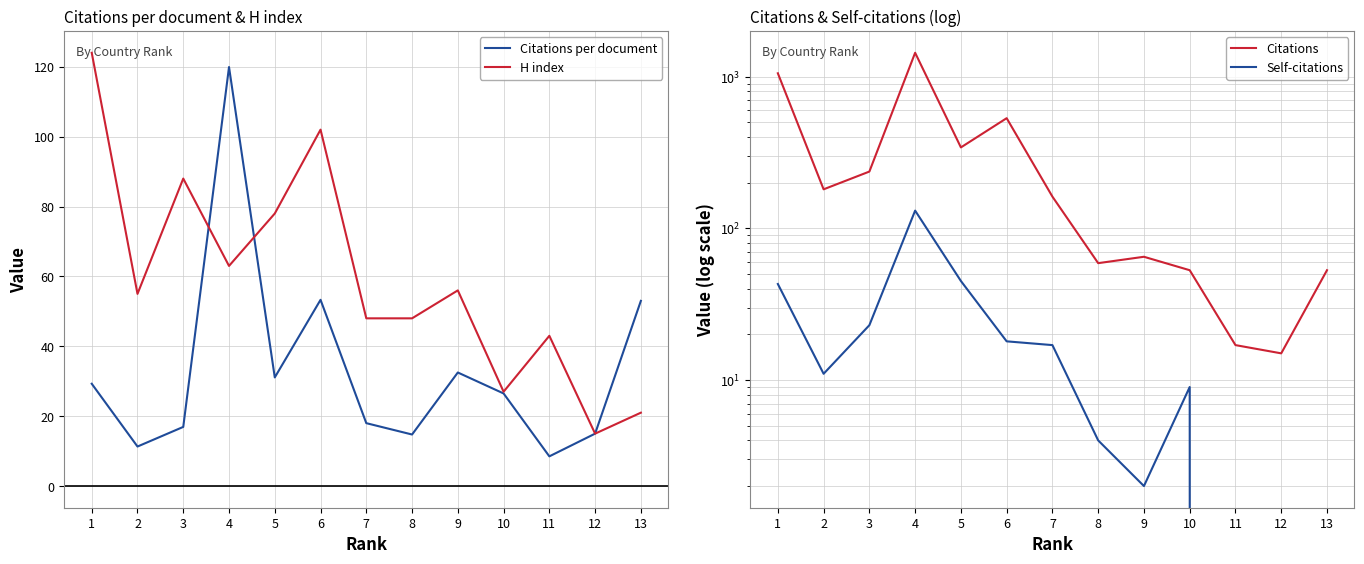

At which label does Citations per document first exceed 26?

1